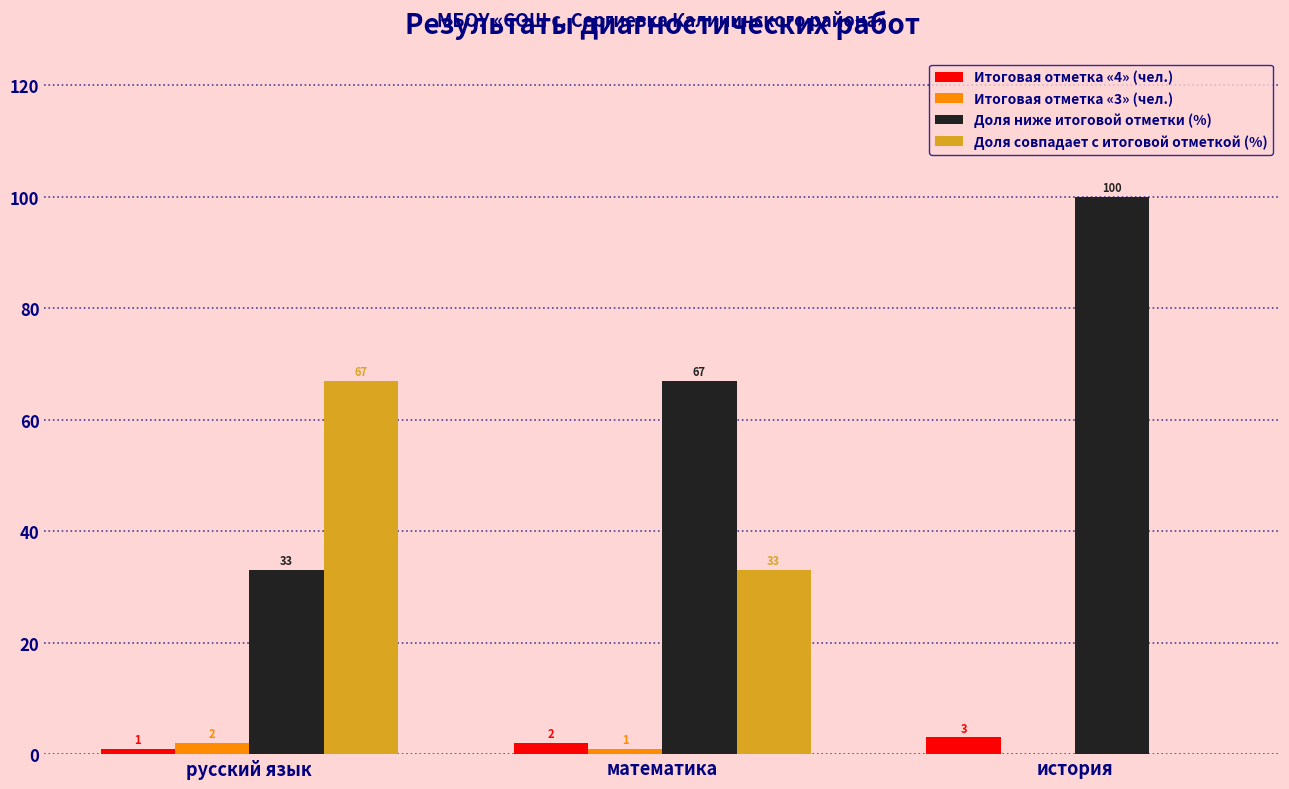

Reading right to left, transcribe all the data shown in this chart.

Итоговая отметка «4» (чел.): история=3	математика=2	русский язык=1
Итоговая отметка «3» (чел.): история=0	математика=1	русский язык=2
Доля ниже итоговой отметки (%): история=100	математика=67	русский язык=33
Доля совпадает с итоговой отметкой (%): история=0	математика=33	русский язык=67